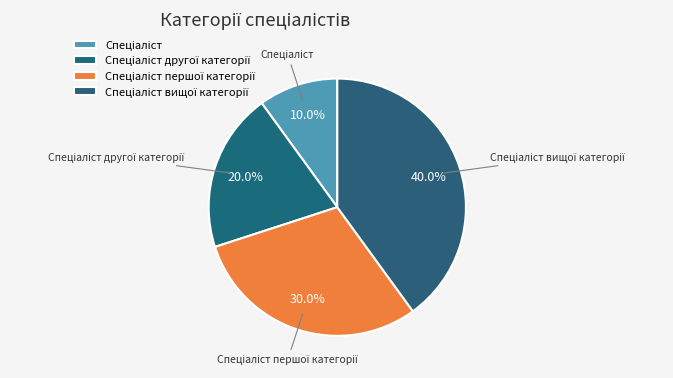

How many slices are in this pie chart?

4